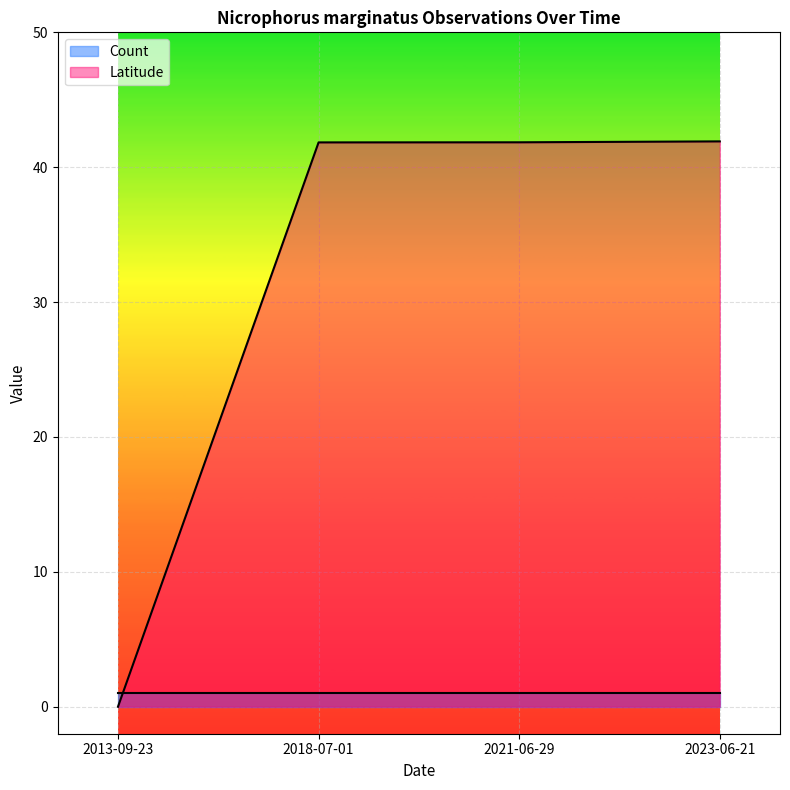

The value at 2023-06-21 is 18.6. True or false?

False